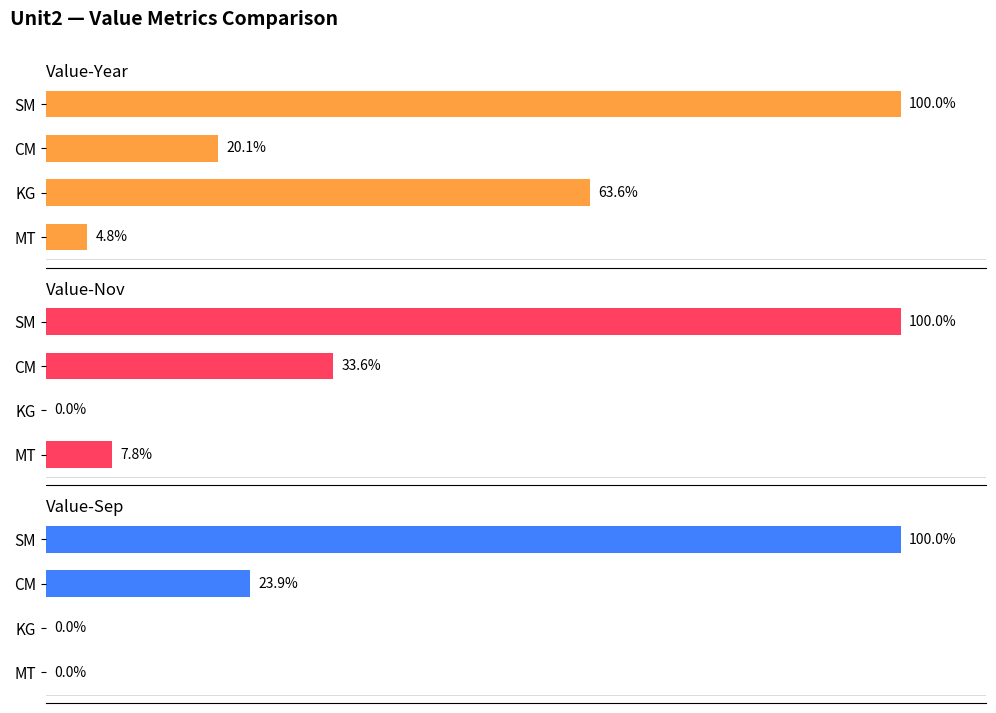

Are the bars grouped side by side (vs. stacked)?

Yes